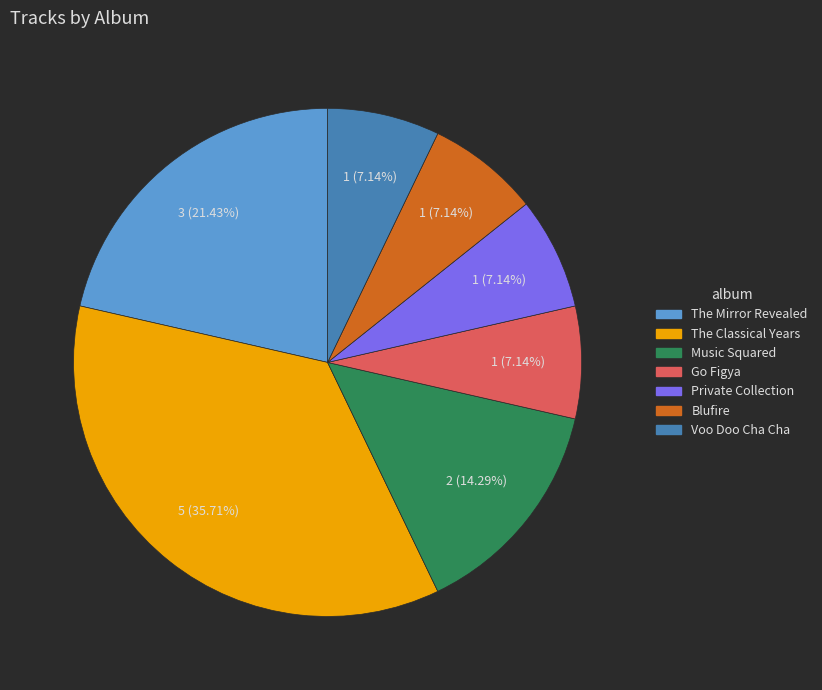

Does any single category account for the majority?

No